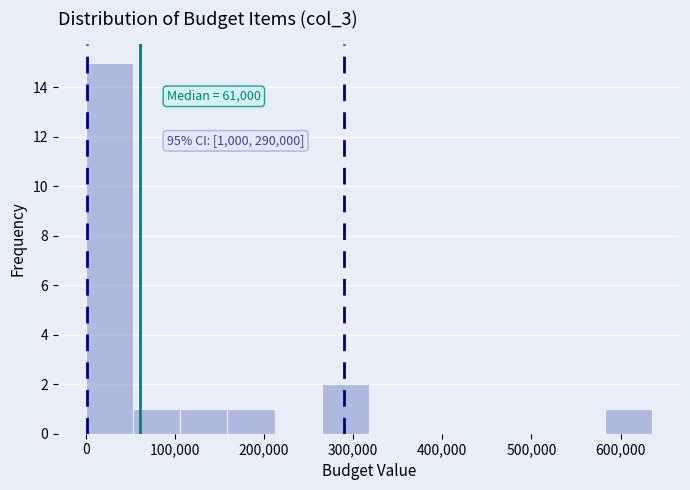

Over which range of the x-axis is the bar tallest?

0 to 50000